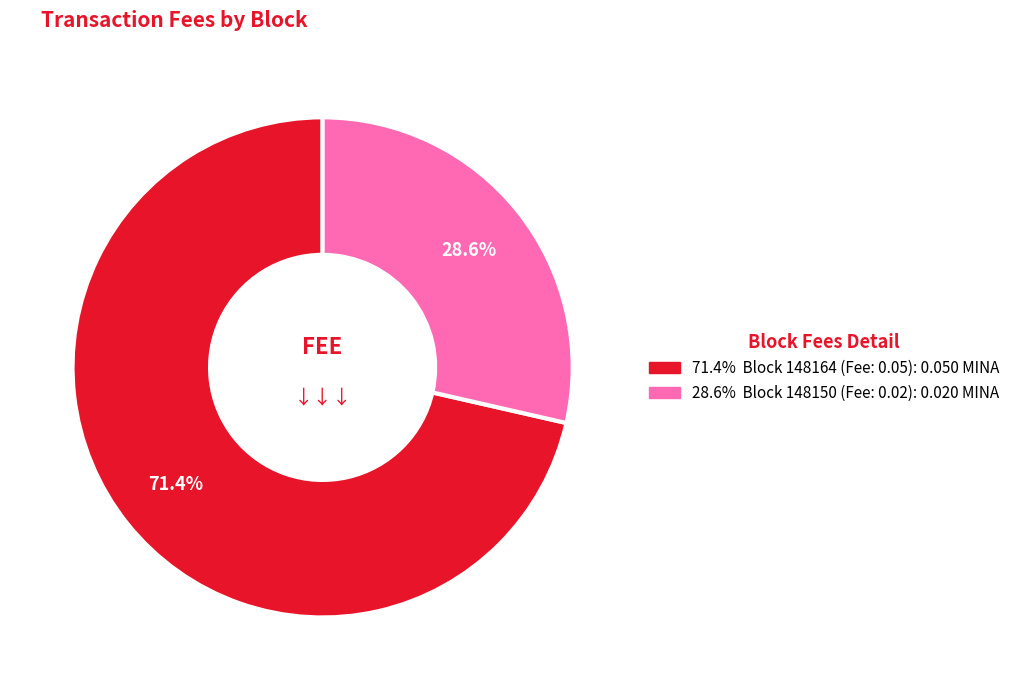

To the nearest percent, what is the difference between the largest and smallest slice percentages?

43%